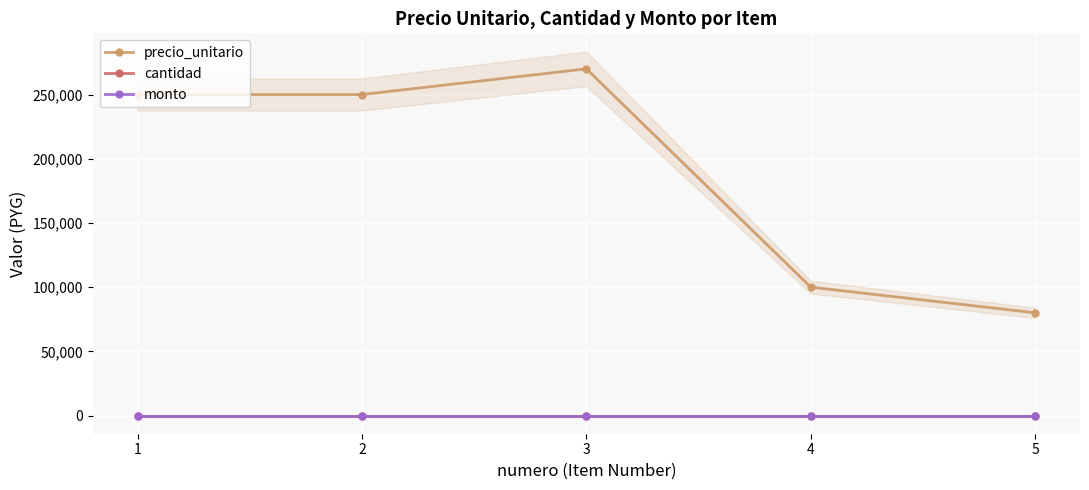

How many lines are shown in the chart?

3